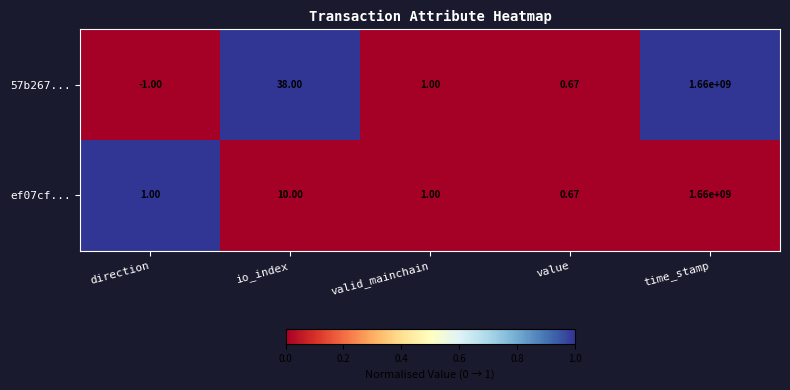

Rank the categories by 57b267... value from lowest to highest.

direction, value, valid_mainchain, io_index, time_stamp